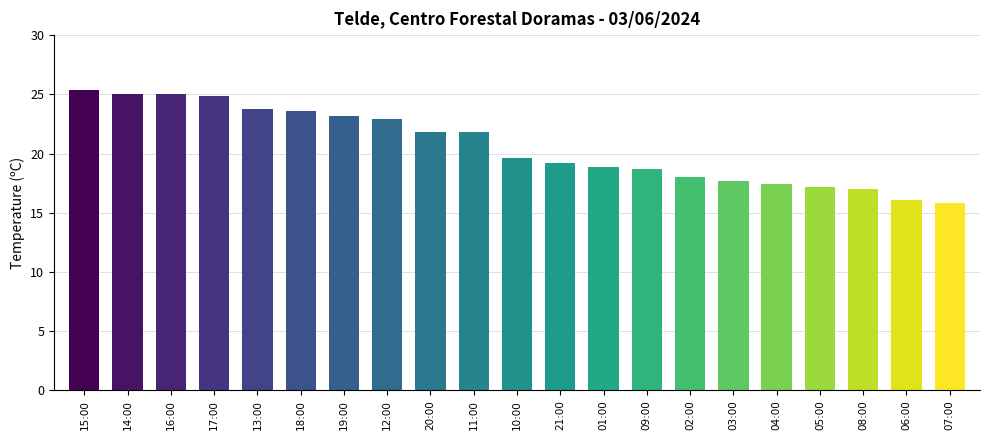

Which has a higher value, 20:00 or 13:00?

13:00